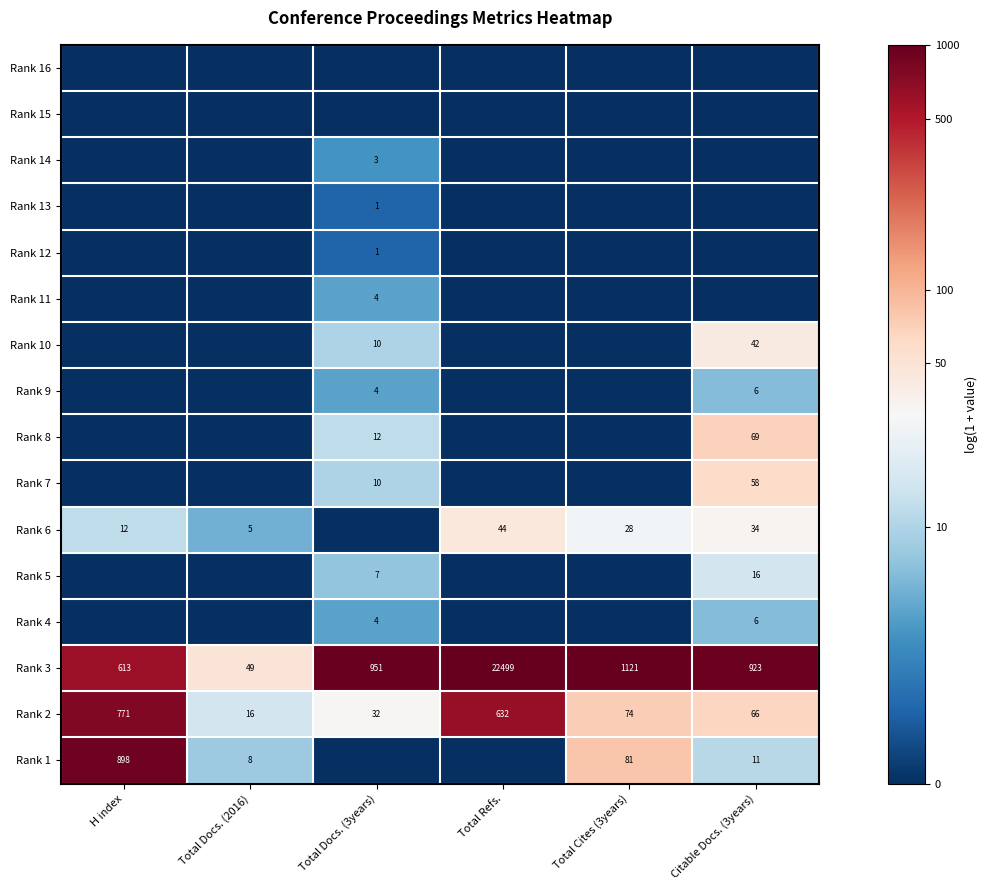

Rank the categories by Rank 3 value from highest to lowest.

Total Refs., Total Cites (3years), Total Docs. (3years), Citable Docs. (3years), H index, Total Docs. (2016)